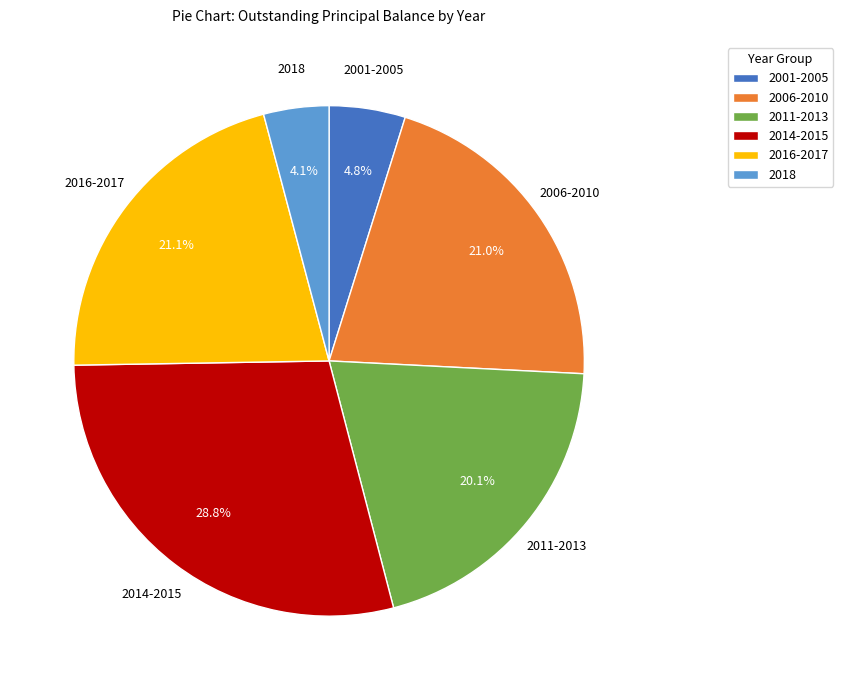

What is the ratio of the value at 2014-2015 to the value at 2018?

7.0